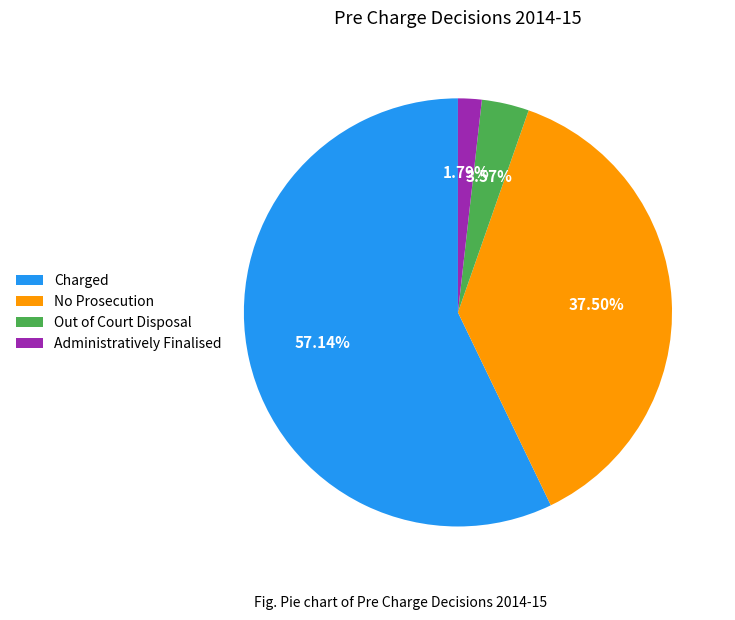

Between Out of Court Disposal and Administratively Finalised, which is larger?

Out of Court Disposal